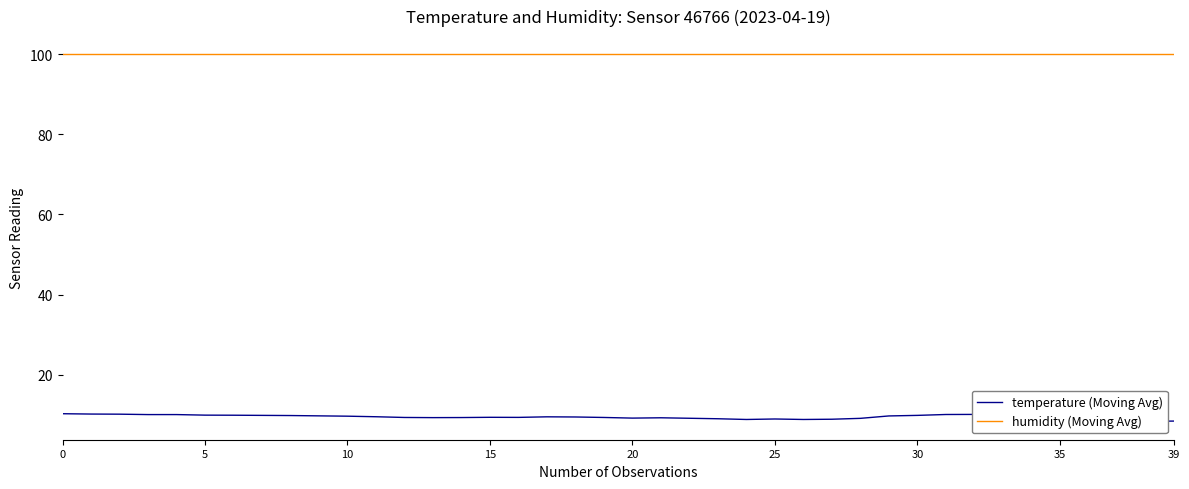

The value of humidity (Moving Avg) at 30 is 99.9. True or false?

True